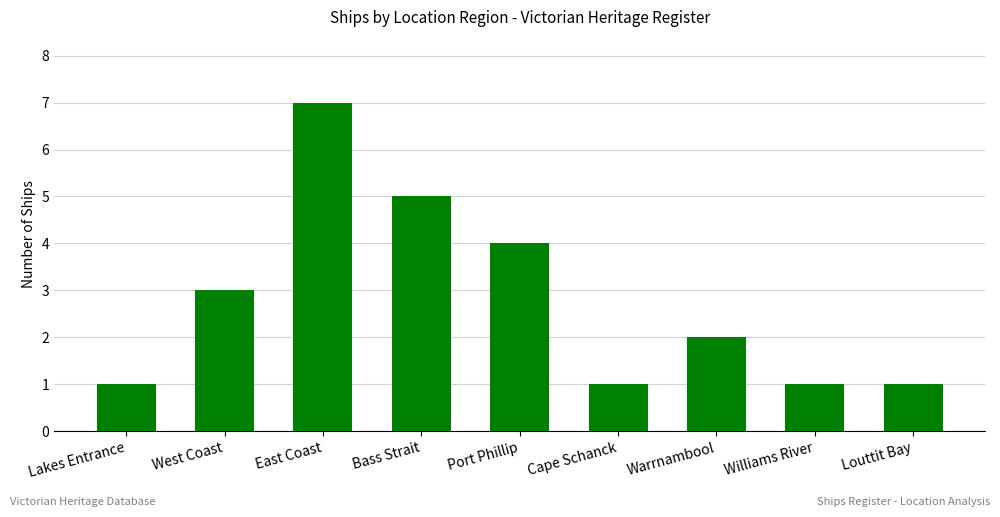

What is the average value?

3